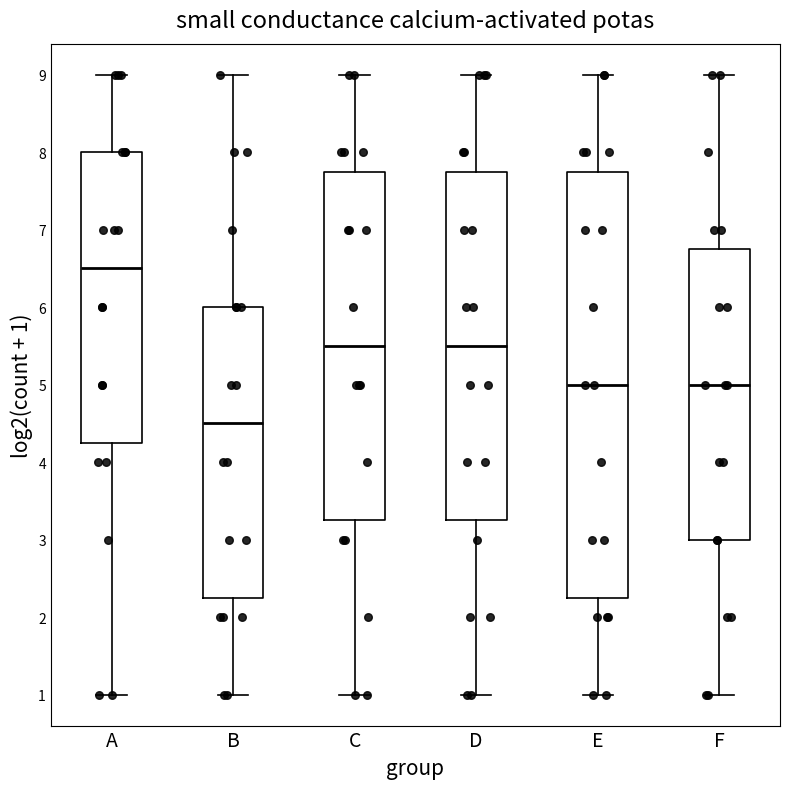

Which box is the tallest, from its lower edge to its upper edge?

E